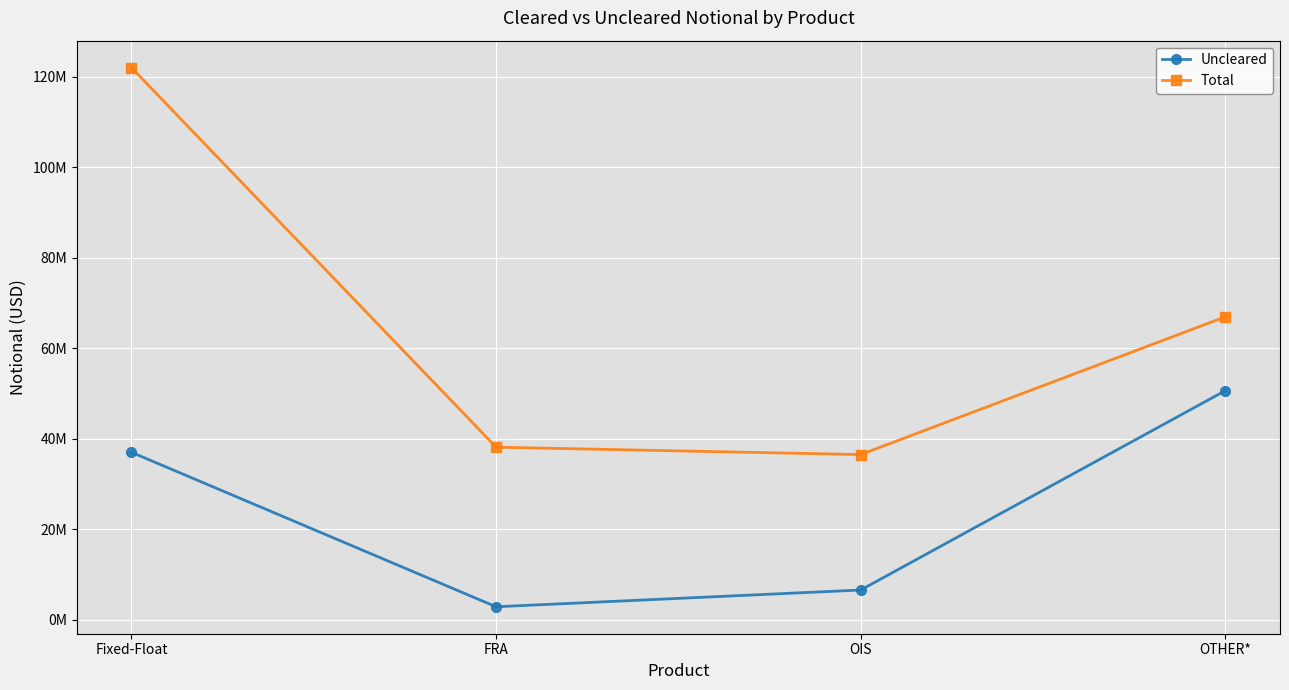

What are all the series names shown in the legend?

Uncleared, Total